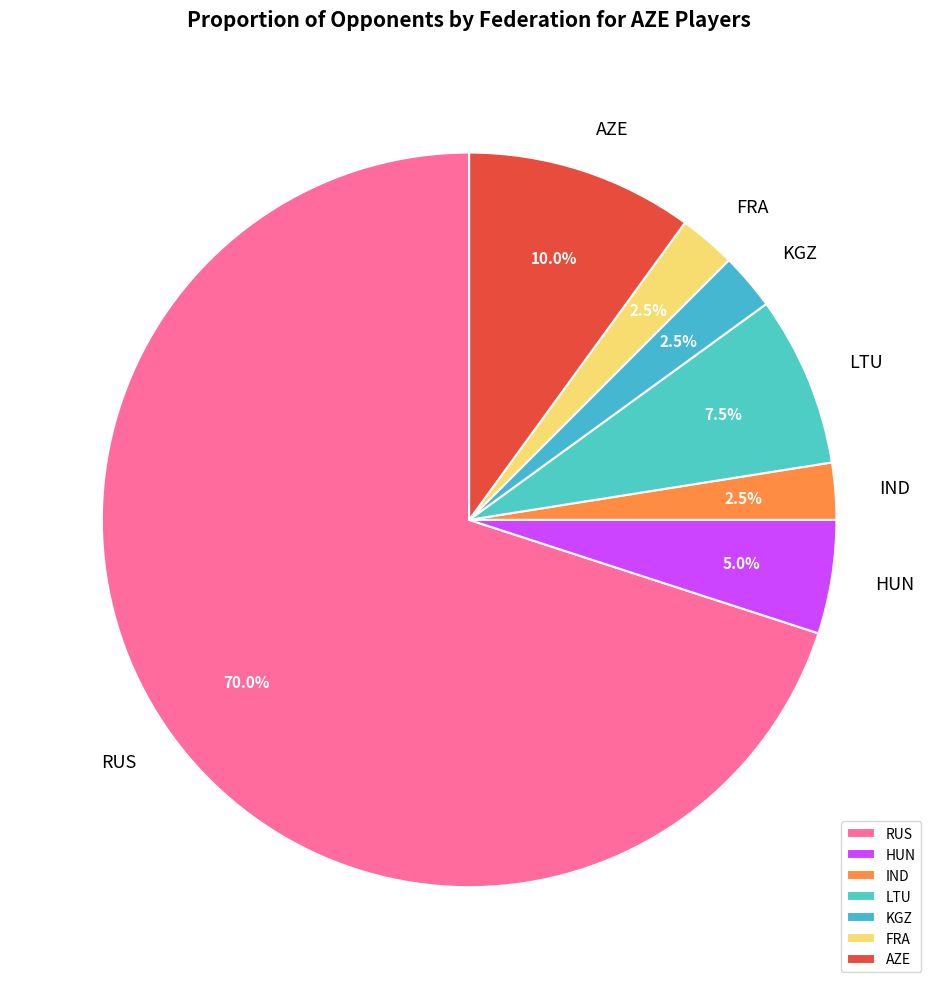

What is the majority slice?

RUS